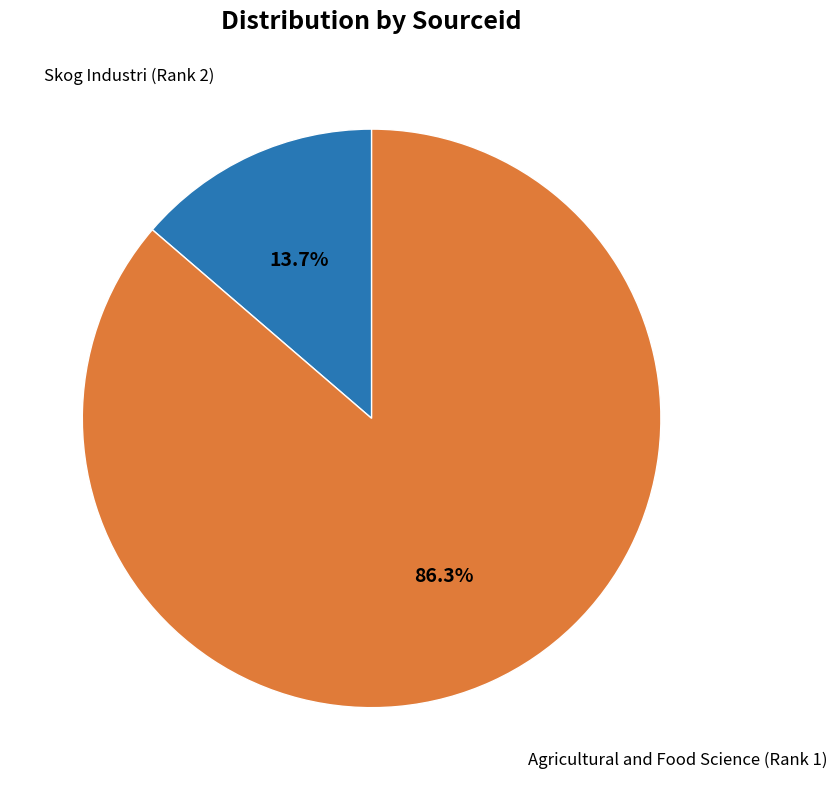

What is the ratio of the value at Skog Industri (Rank 2) to the value at Agricultural and Food Science (Rank 1)?

0.2